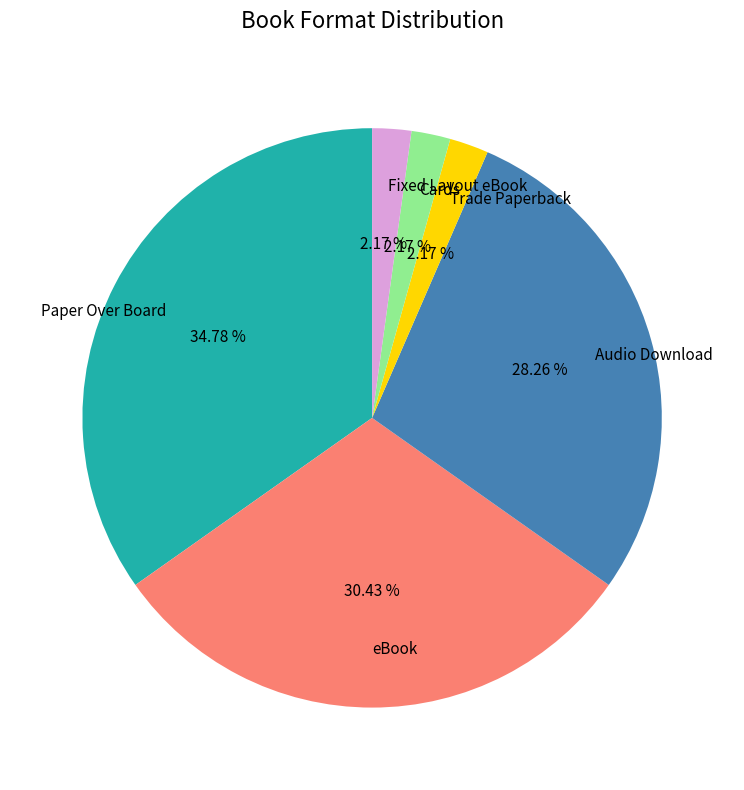

To the nearest percent, what is the combined percentage of Trade Paperback and Paper Over Board?

37%